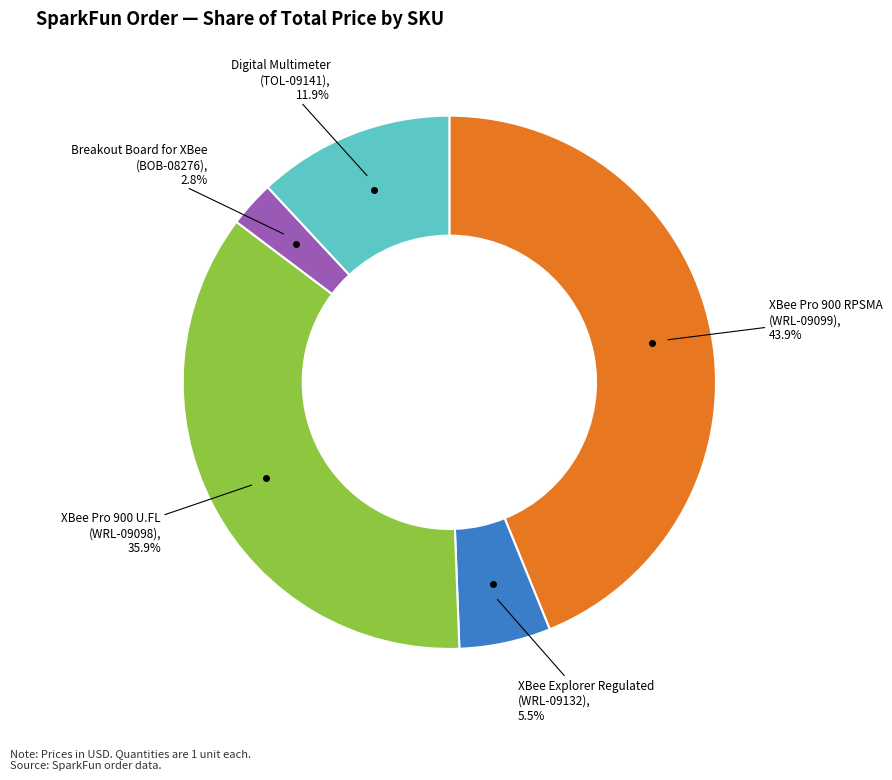

Is there a majority slice in this chart?

No